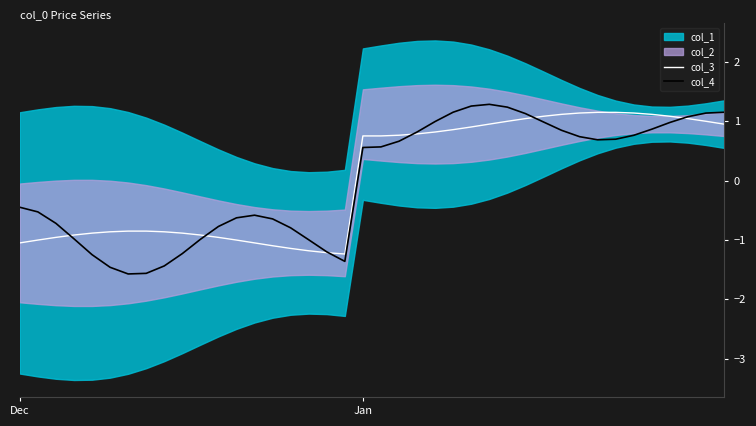

Is it true that col_3 equals 1.5 at 34?

False